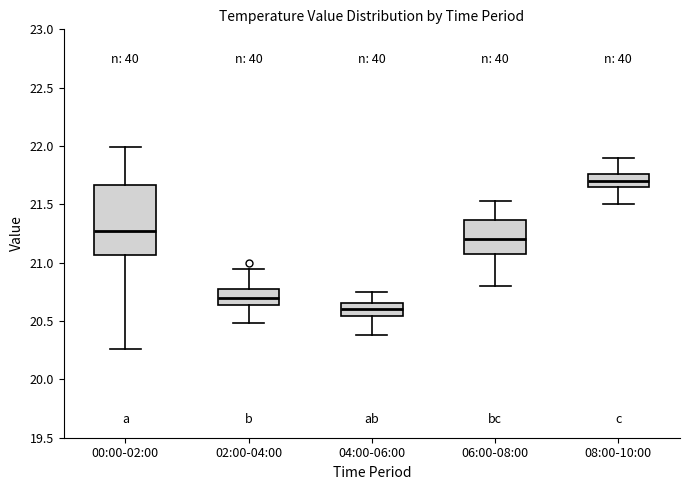

Reading left to right, read every box against the y-axis: the position of its median line, the range the box covers, and the ends of its whiskers. The values are not printed on the chart, so give them approximately, as read against the axis.

00:00-02:00: median 21.25, box 21.05 to 21.65, whiskers 20.25 to 22.00
02:00-04:00: median 20.70, box 20.65 to 20.75, whiskers 20.50 to 20.95
04:00-06:00: median 20.60, box 20.55 to 20.65, whiskers 20.40 to 20.75
06:00-08:00: median 21.20, box 21.10 to 21.35, whiskers 20.80 to 21.55
08:00-10:00: median 21.70, box 21.65 to 21.75, whiskers 21.50 to 21.90